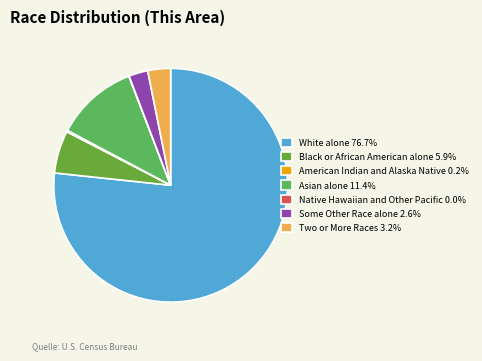

What percentage do Asian alone and White alone together represent?

88.1%